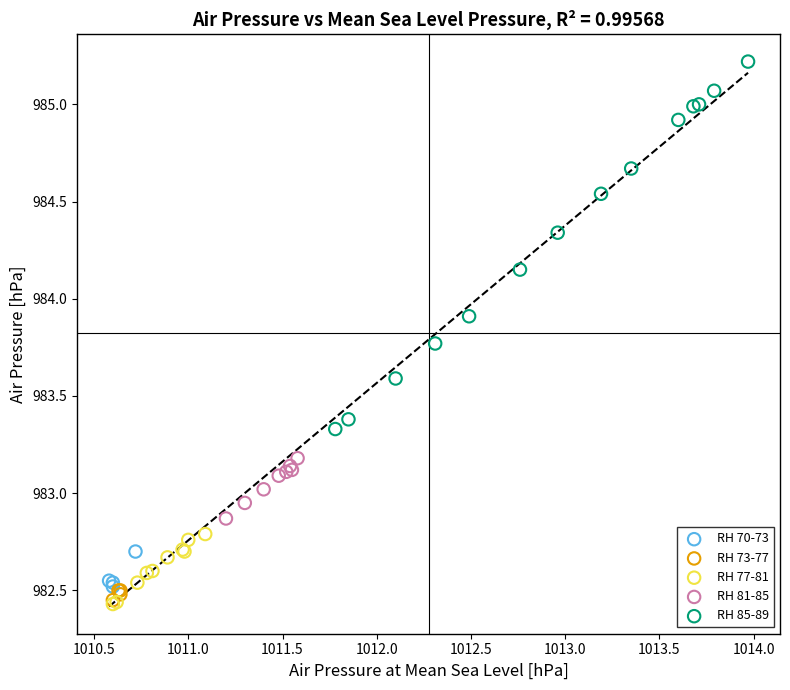

Which series reaches the maximum Y coordinate?

RH 85-89